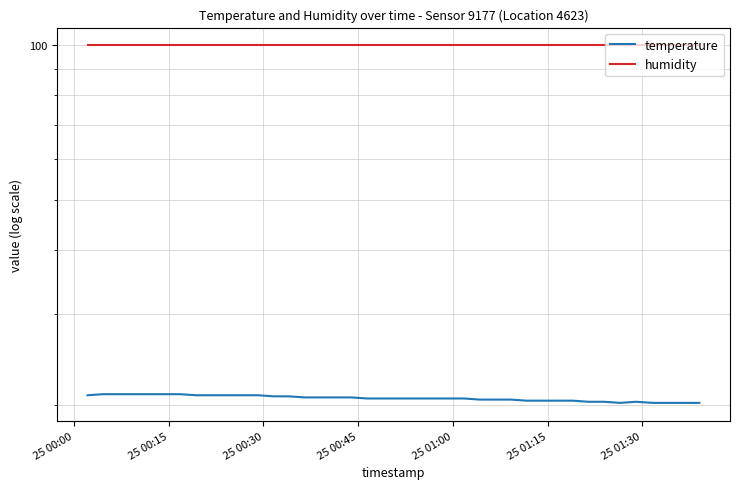

At how many categories does at least one series exceed 39?

40